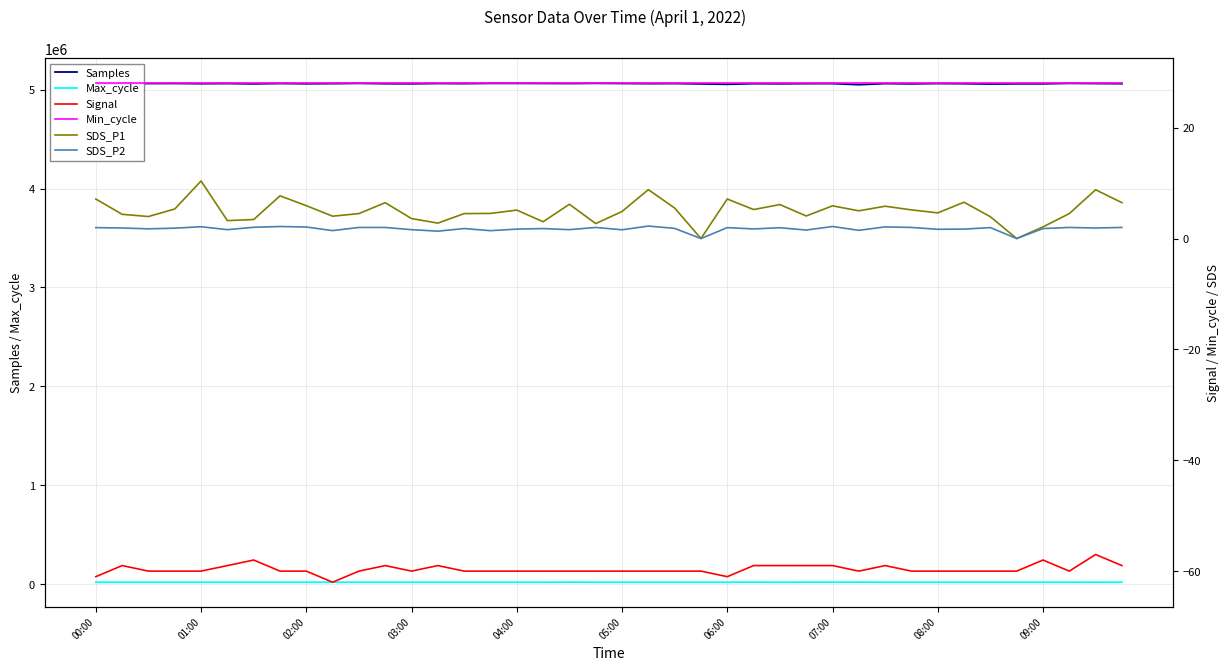

True or false: Signal and Samples intersect in this chart.

False